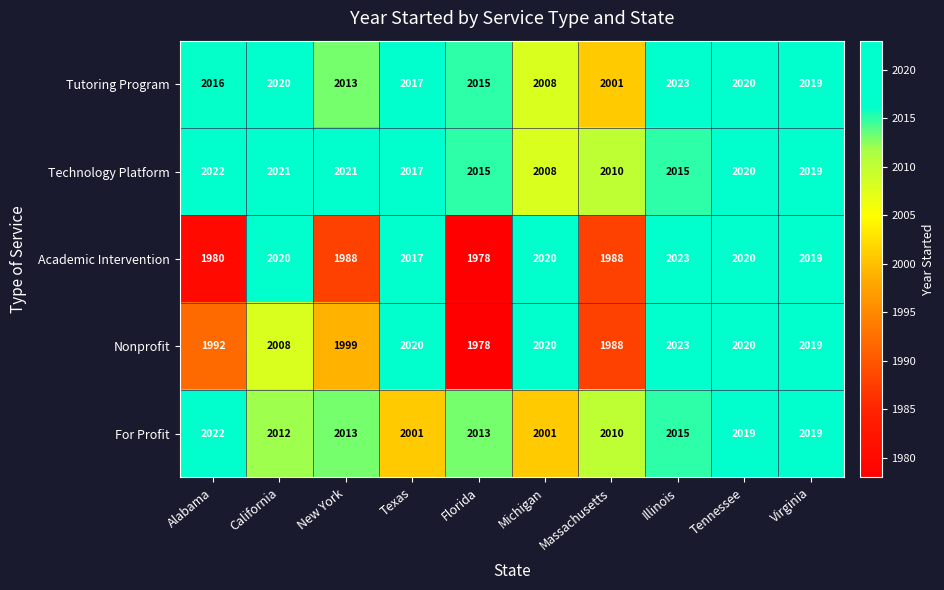

The Academic Intervention series shows 1133 at Florida. True or false?

False